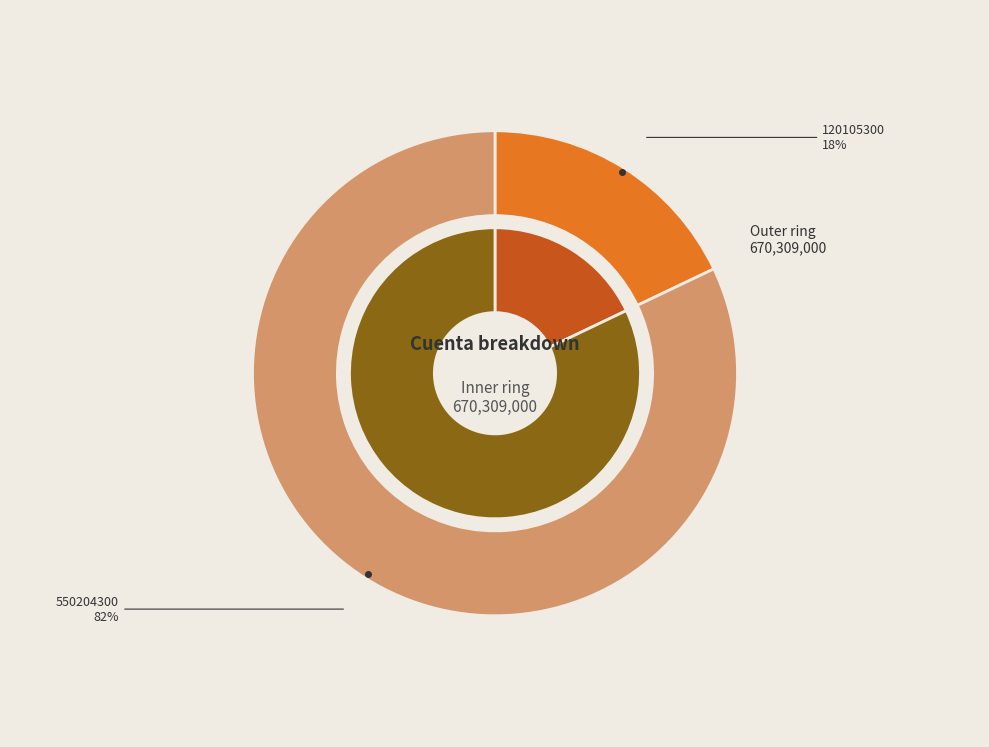

Which series changed the most between 120105300 and 550204300?

outer